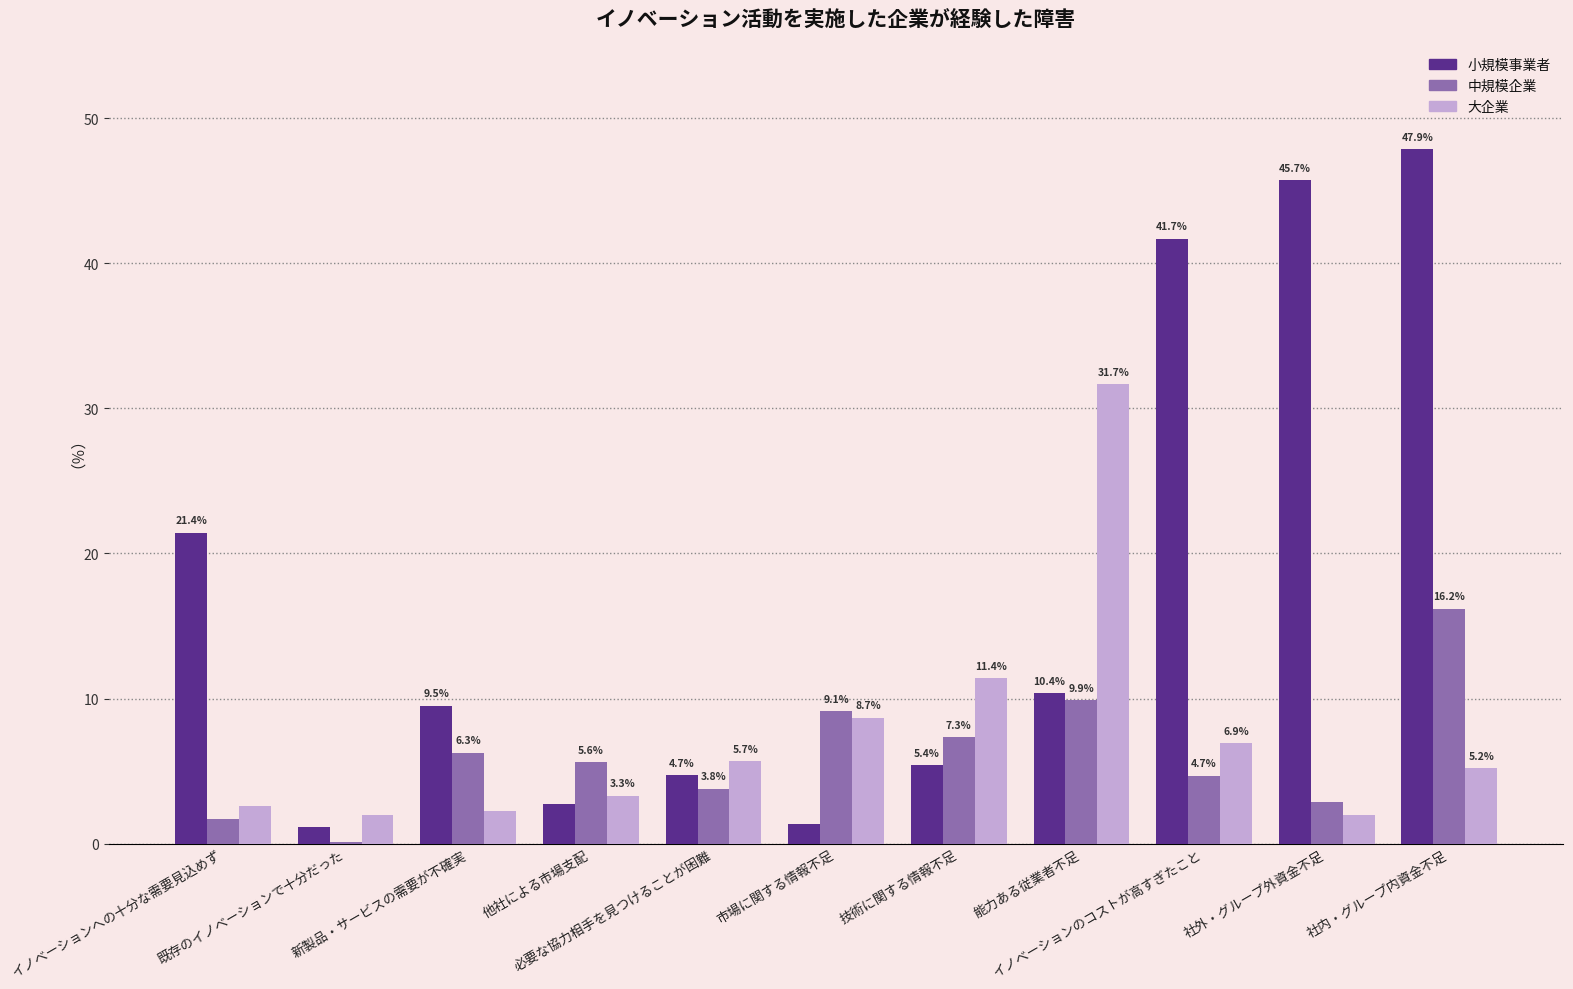

What is the difference between the 中規模企業 values at 必要な協力相手を見つけることが困難 and イノベーションへの十分な需要見込めず?

2.1